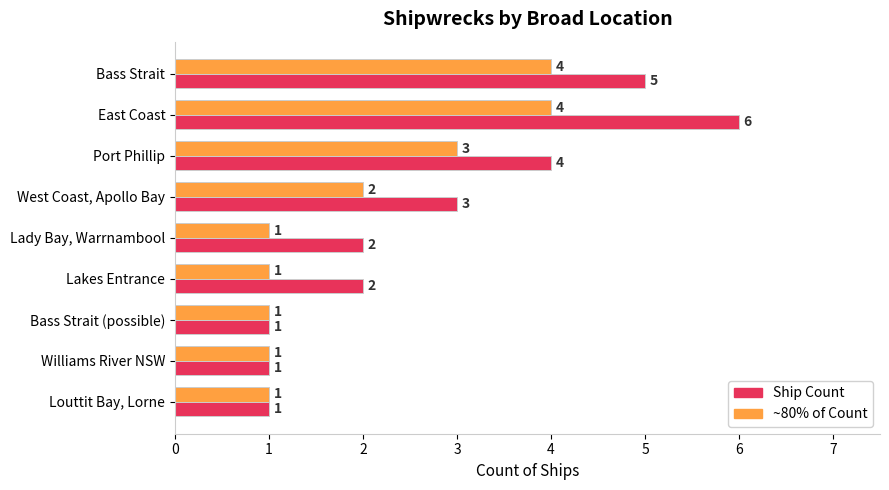

At which category is the sum across all series the highest?

East Coast